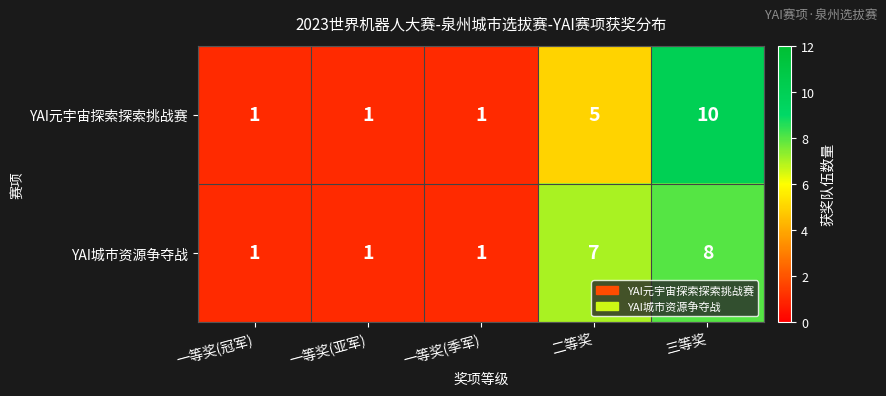

What is the total value across all series at 二等奖?

12